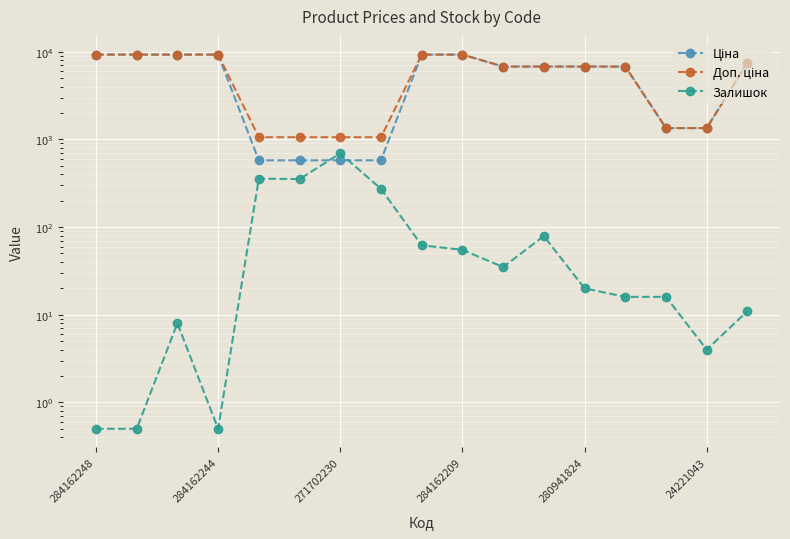

What is the greatest value displayed?

9290.5